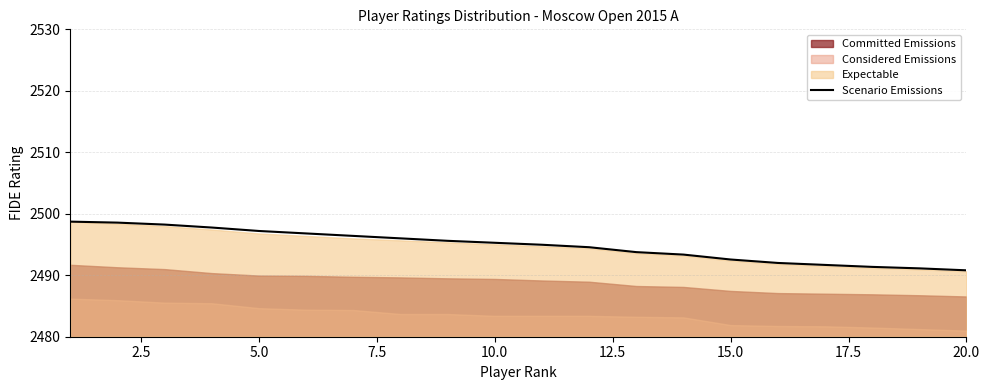

What is the highest value of the Scenario Emissions series?

2498.7